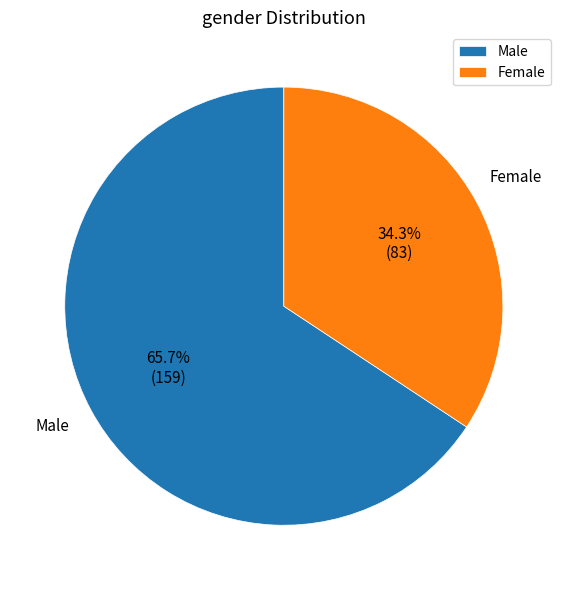

Which slice represents more than half of the pie?

Male